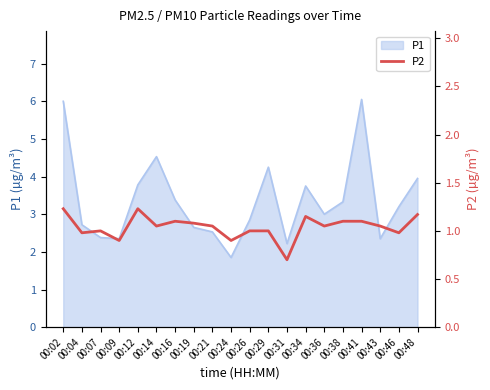

What is the change in value from 00:16 to 00:36?

-0.1